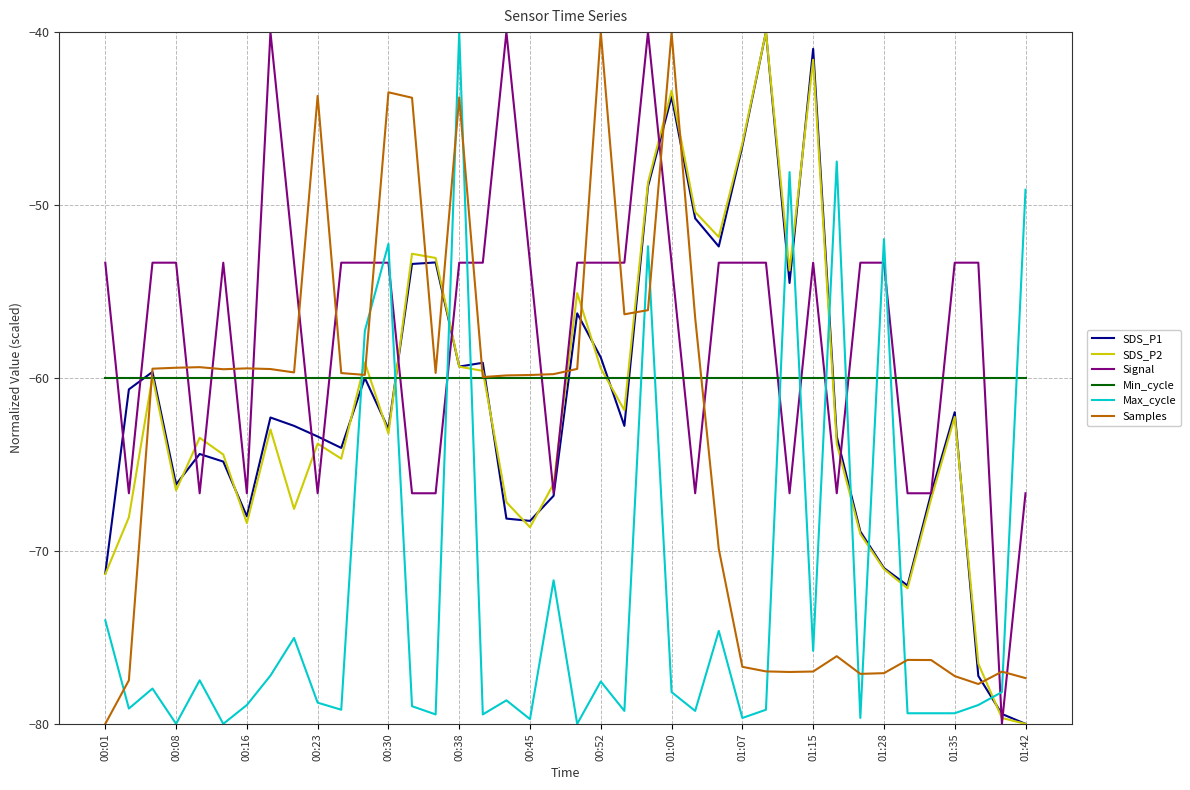

What are all the series names shown in the legend?

SDS_P1, SDS_P2, Signal, Min_cycle, Max_cycle, Samples